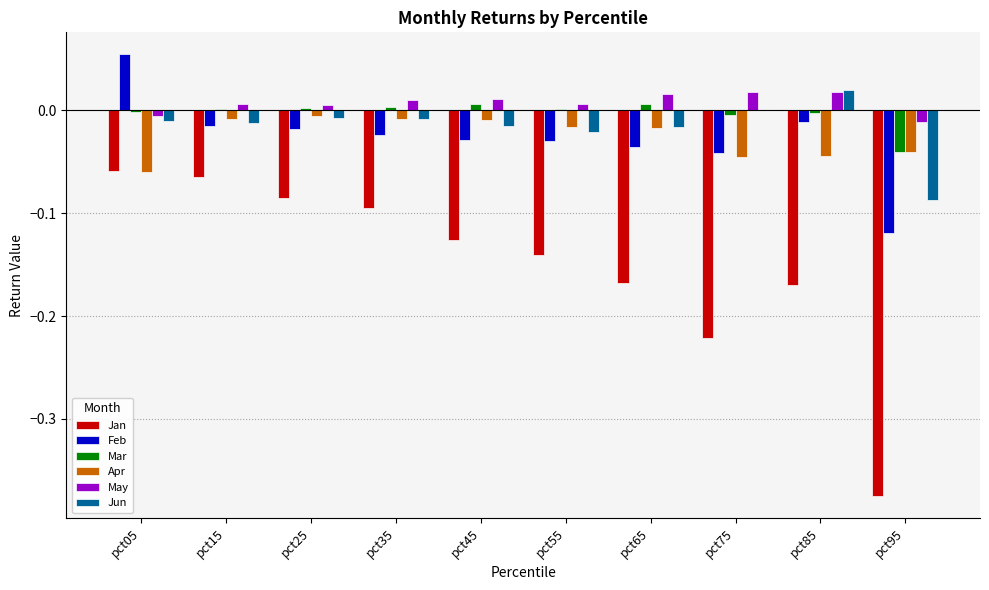

Between pct65 and pct75, which series saw the biggest shift?

Jan